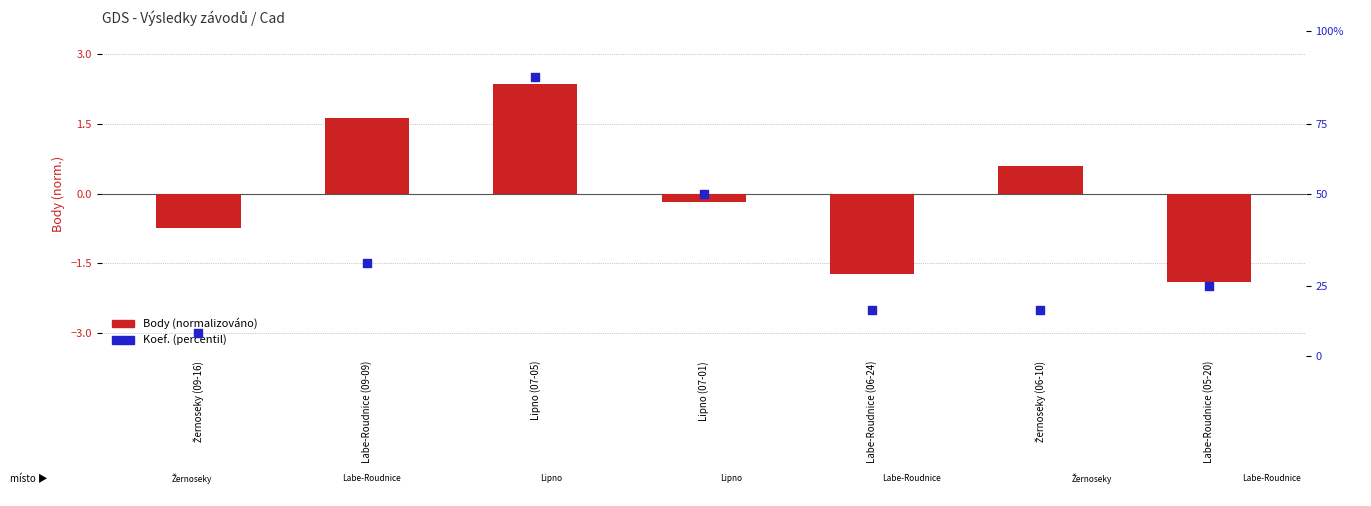

What is the total value across all series at Lipno (07-01)?

6.8